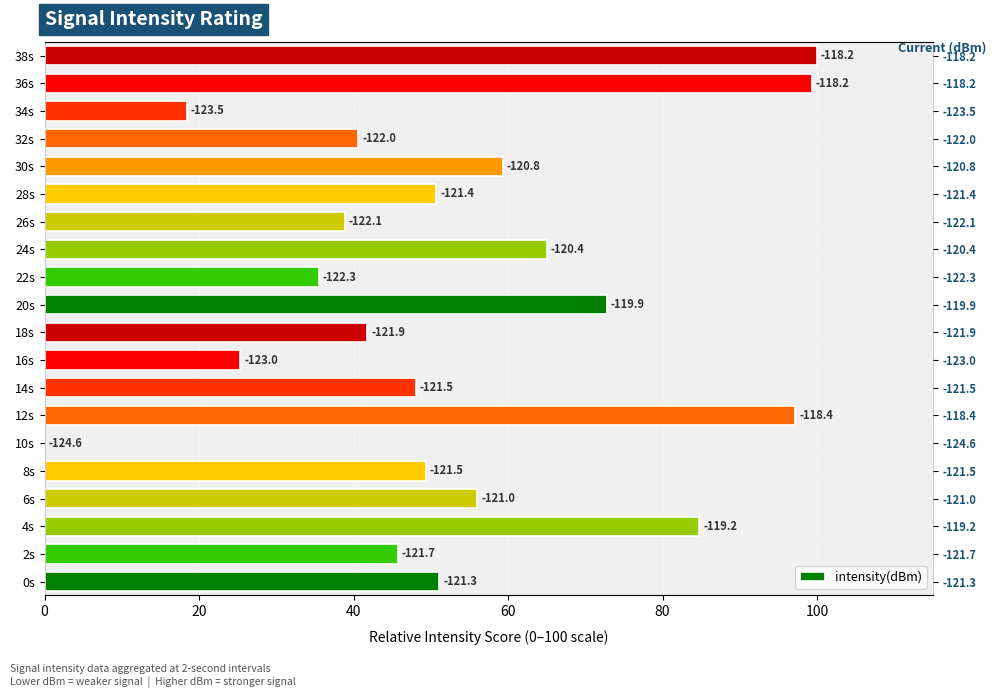

What is the average value?

54.0